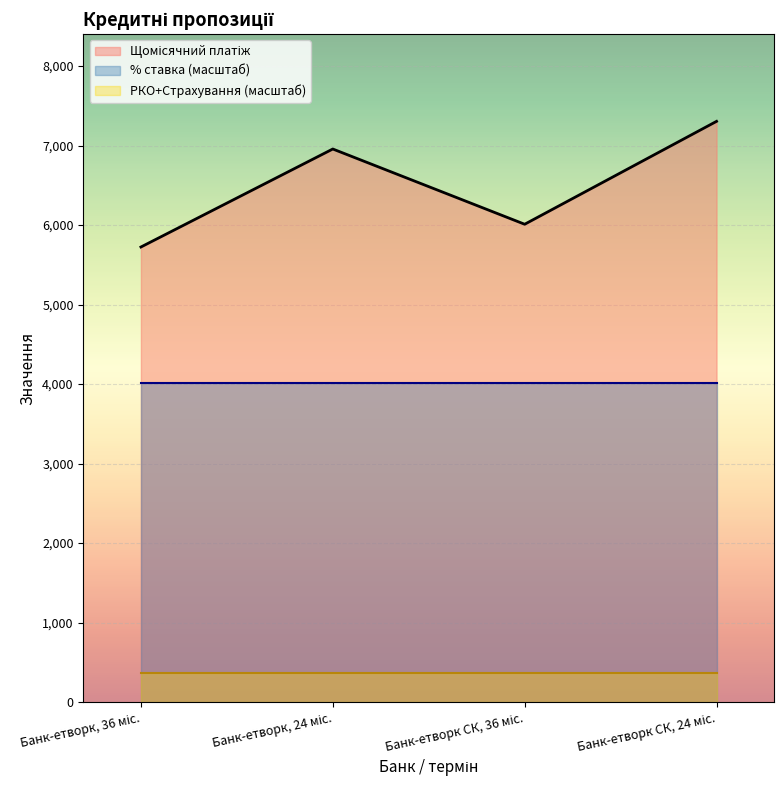

What is the label of the 2nd point from the left?

Банк-етворк, 24 міс.